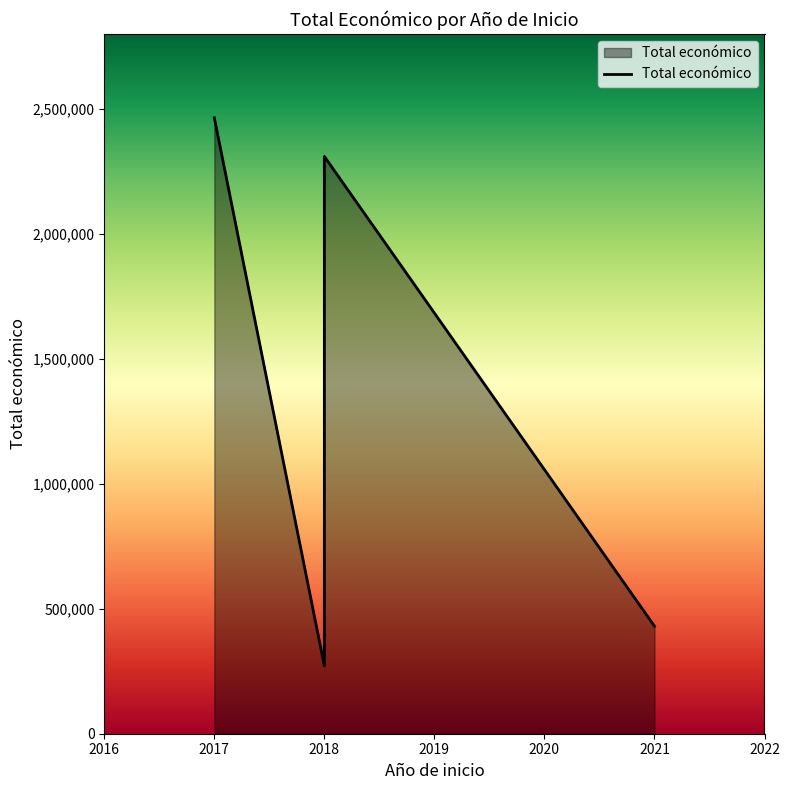

What is the difference between the values at 2021 and 2017?

2034161